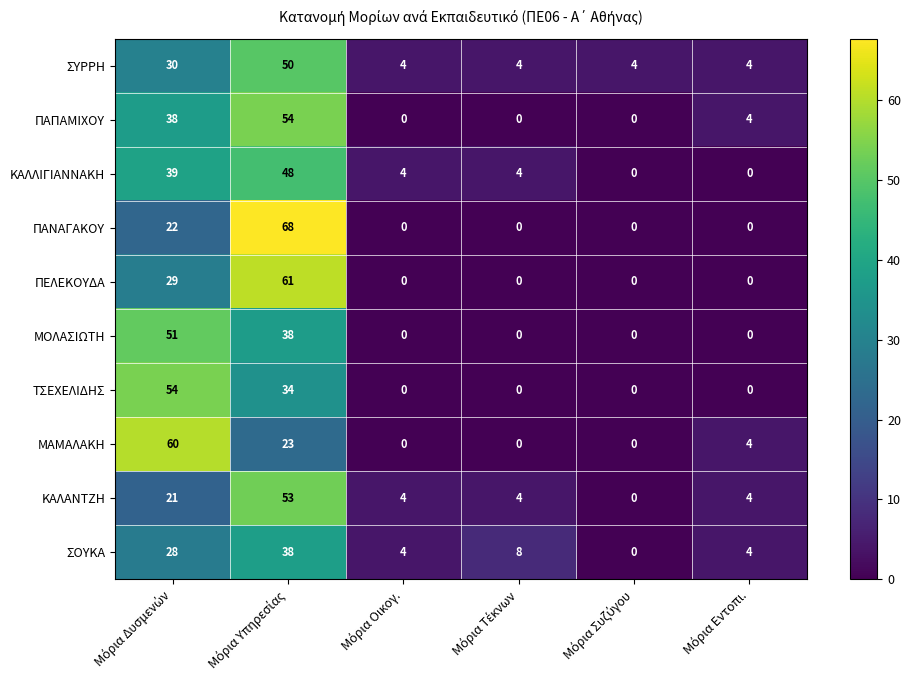

At how many categories does at least one series exceed 27?

2